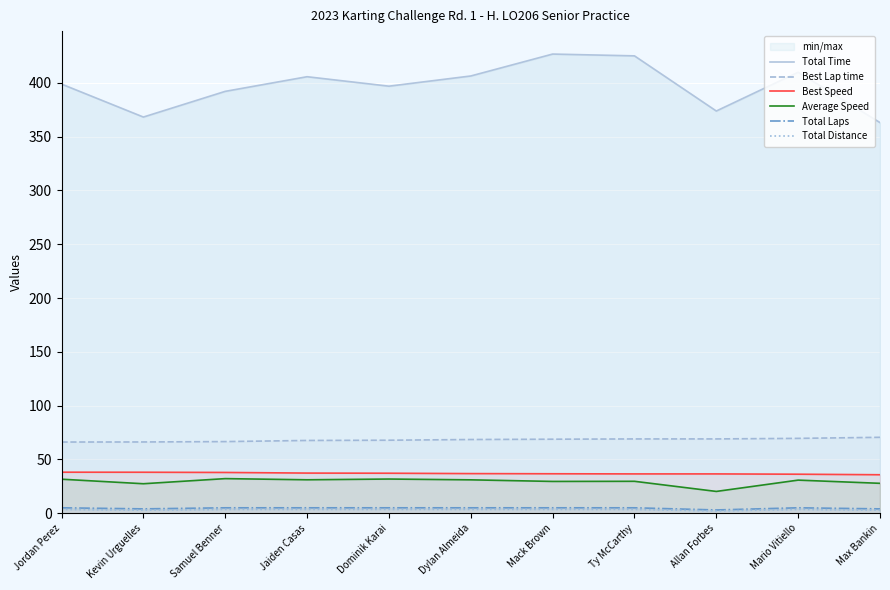

Reading left to right, list all the values displayed in this chart.

Total Time: Jordan Perez=398.9	Kevin Urguelles=368.3	Samuel Benner=392.2	Jaiden Casas=405.8	Dominik Karai=397.0	Dylan Almeida=406.4	Mack Brown=426.8	Ty McCarthy=425.1	Allan Forbes=373.9	Mario Vitiello=409.9	Max Bankin=363.1
Best Lap time: Jordan Perez=66.1	Kevin Urguelles=66.2	Samuel Benner=66.6	Jaiden Casas=67.6	Dominik Karai=67.8	Dylan Almeida=68.5	Mack Brown=68.8	Ty McCarthy=69.0	Allan Forbes=69.0	Mario Vitiello=69.5	Max Bankin=70.5
Best Speed: Jordan Perez=38.1	Kevin Urguelles=38.1	Samuel Benner=37.9	Jaiden Casas=37.3	Dominik Karai=37.1	Dylan Almeida=36.8	Mack Brown=36.6	Ty McCarthy=36.5	Allan Forbes=36.5	Mario Vitiello=36.2	Max Bankin=35.7
Average Speed: Jordan Perez=31.6	Kevin Urguelles=27.4	Samuel Benner=32.1	Jaiden Casas=31.1	Dominik Karai=31.7	Dylan Almeida=31.0	Mack Brown=29.5	Ty McCarthy=29.6	Allan Forbes=20.2	Mario Vitiello=30.7	Max Bankin=27.8
Total Laps: Jordan Perez=5.0	Kevin Urguelles=4.0	Samuel Benner=5.0	Jaiden Casas=5.0	Dominik Karai=5.0	Dylan Almeida=5.0	Mack Brown=5.0	Ty McCarthy=5.0	Allan Forbes=3.0	Mario Vitiello=5.0	Max Bankin=4.0
Total Distance: Jordan Perez=3.5	Kevin Urguelles=2.8	Samuel Benner=3.5	Jaiden Casas=3.5	Dominik Karai=3.5	Dylan Almeida=3.5	Mack Brown=3.5	Ty McCarthy=3.5	Allan Forbes=2.1	Mario Vitiello=3.5	Max Bankin=2.8